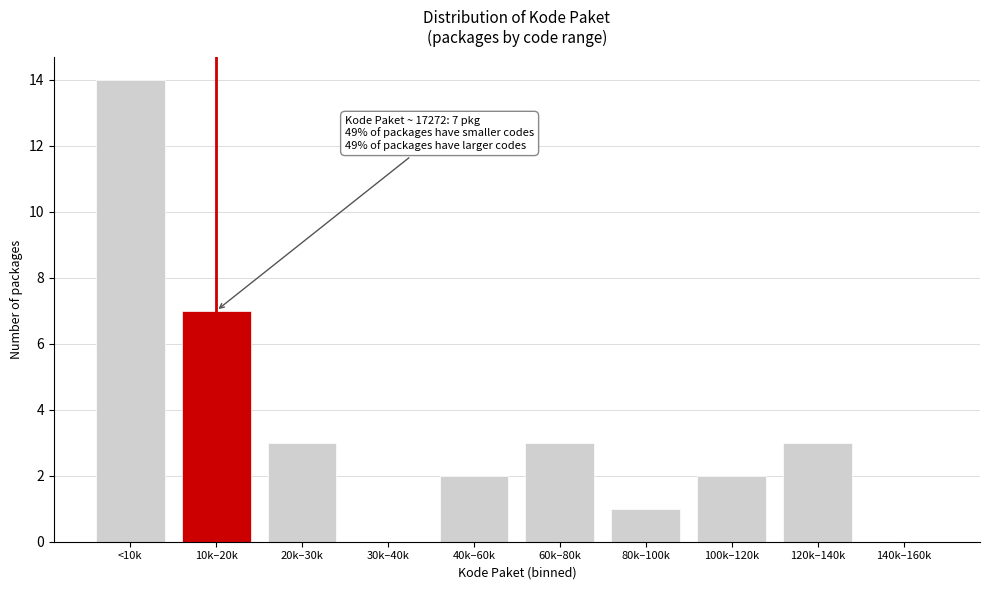

Reading left to right, list all the values displayed in this chart.

<10k=14	10k–20k=7	20k–30k=3	30k–40k=0	40k–60k=2	60k–80k=3	80k–100k=1	100k–120k=2	120k–140k=3	140k–160k=0